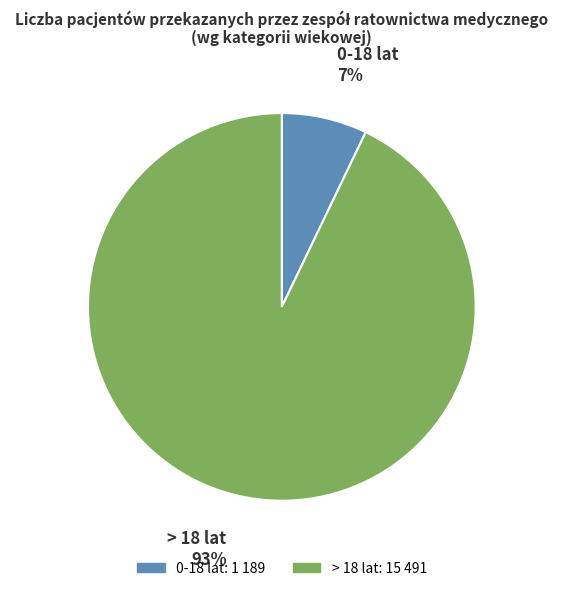

How many segments does this pie chart have?

2